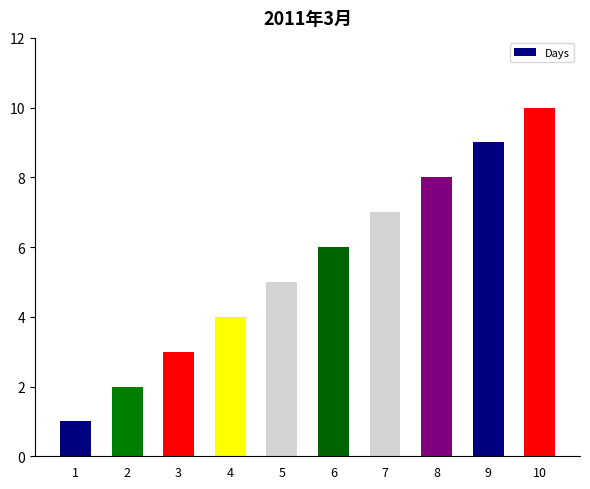

Reading right to left, transcribe all the data shown in this chart.

10	9	8	7	6	5	4	3	2	1